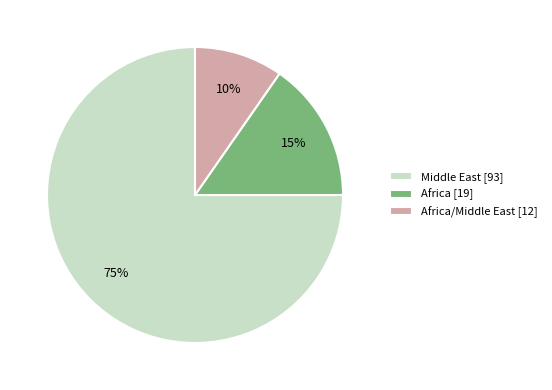

Rank the categories by value from lowest to highest.

Africa/Middle East [12], Africa [19], Middle East [93]